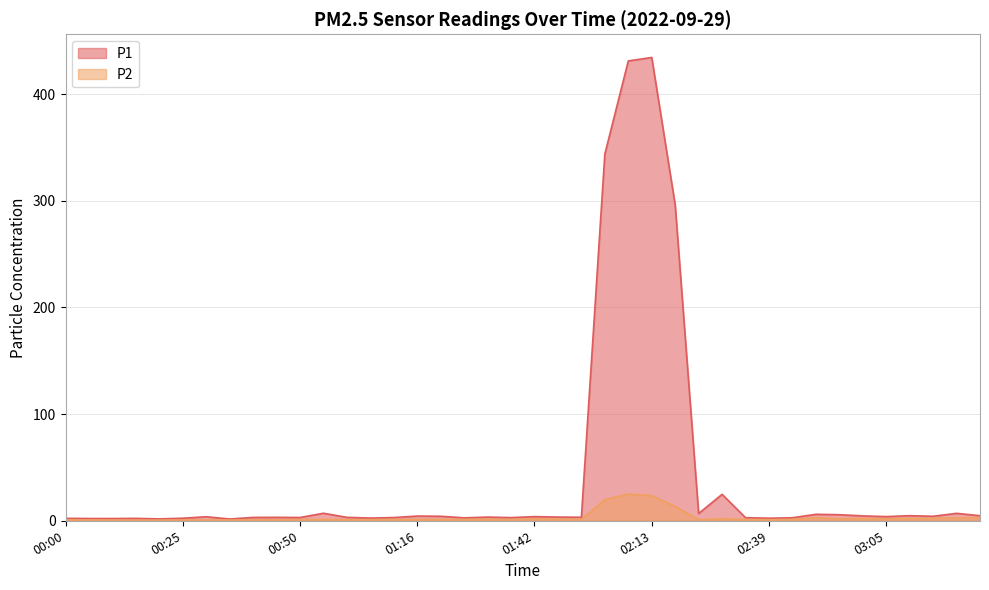

Rank the series by their maximum value, from highest to lowest.

P1, P2